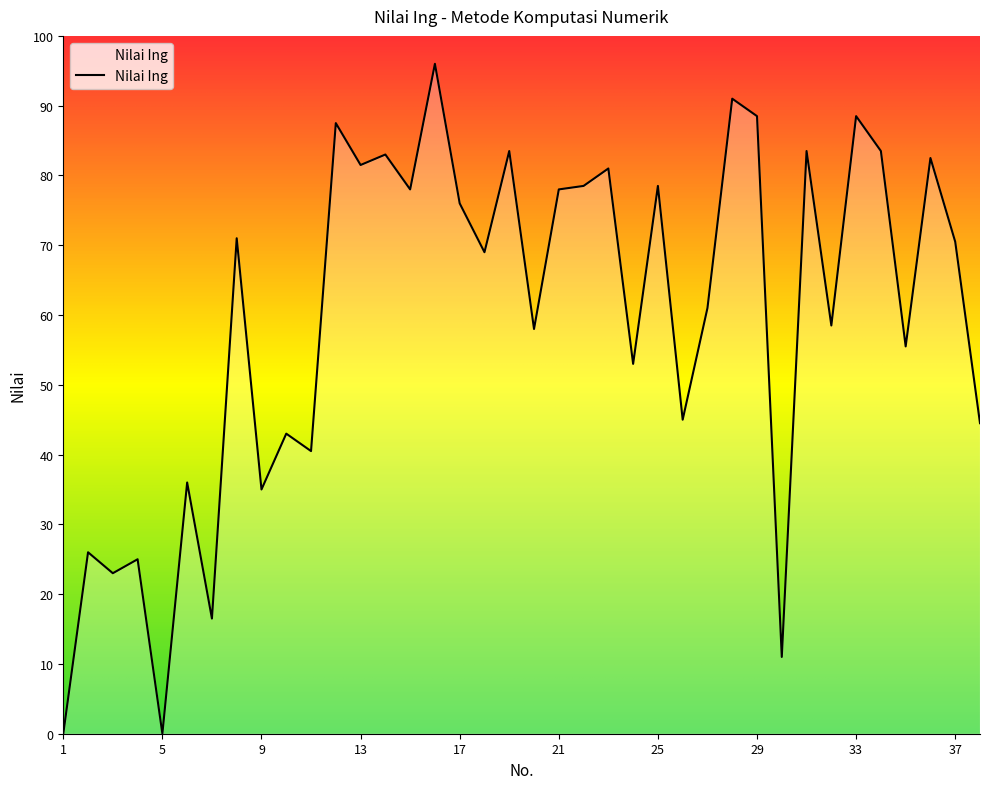

How many distinct data groups are displayed?

1